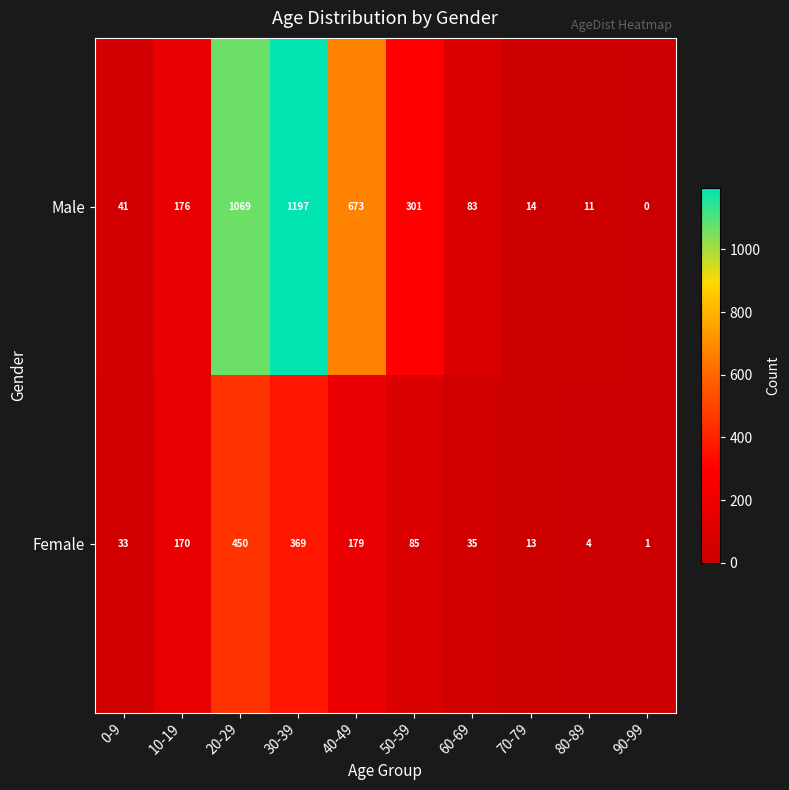

How many distinct data groups are displayed?

2